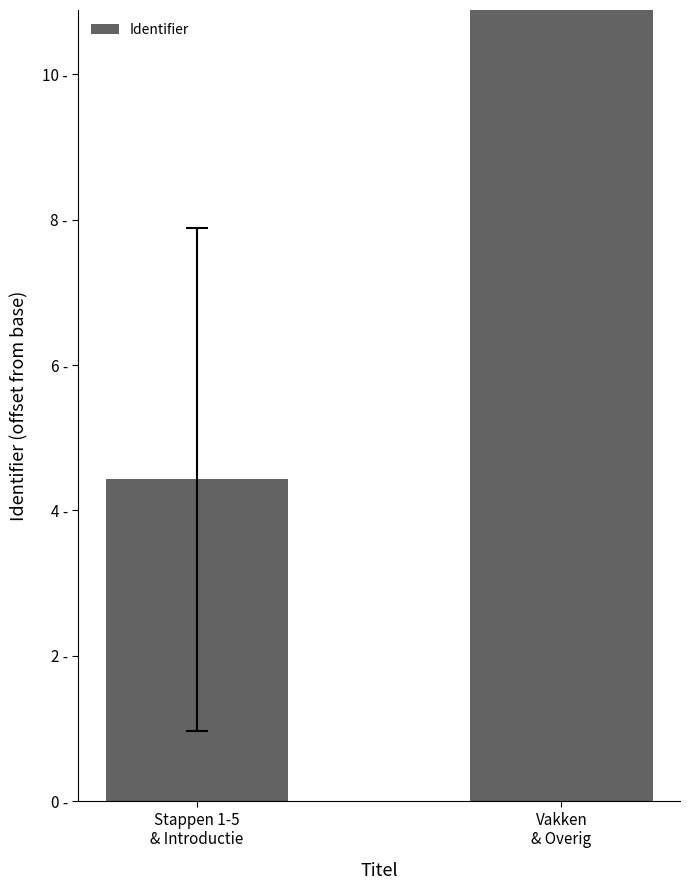

What position from the left is Stappen 1-5
& Introductie?

1